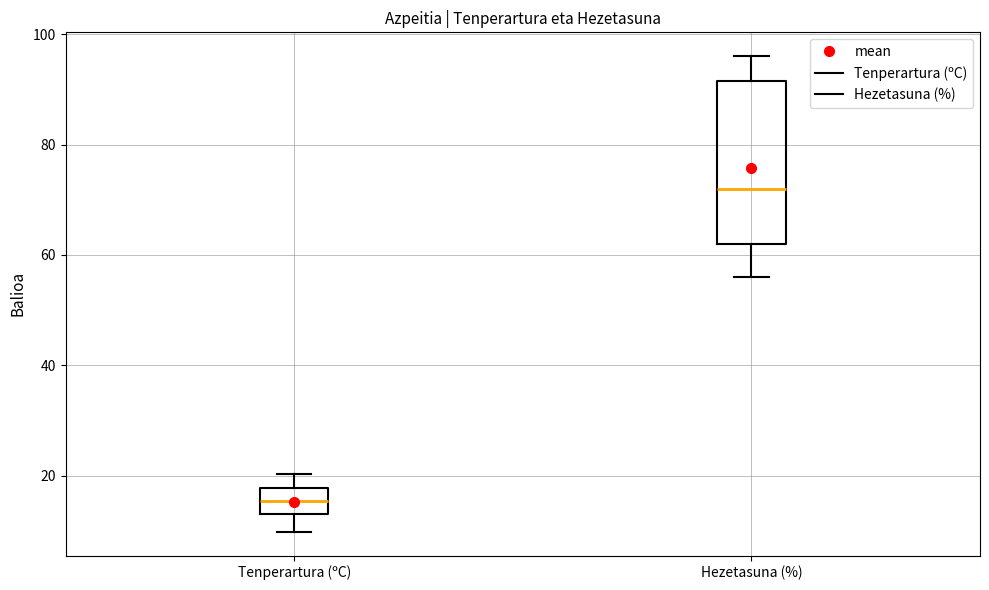

Reading left to right, transcribe this box plot: for each box, give where its median line is, the range the box spans, and where its two whiskers end, as read against the y-axis. The values are not printed on the chart, so give them approximately, as read against the axis.

Tenperartura (ºC): median 16, box 14 to 18, whiskers 10 to 20
Hezetasuna (%): median 72, box 62 to 92, whiskers 56 to 96